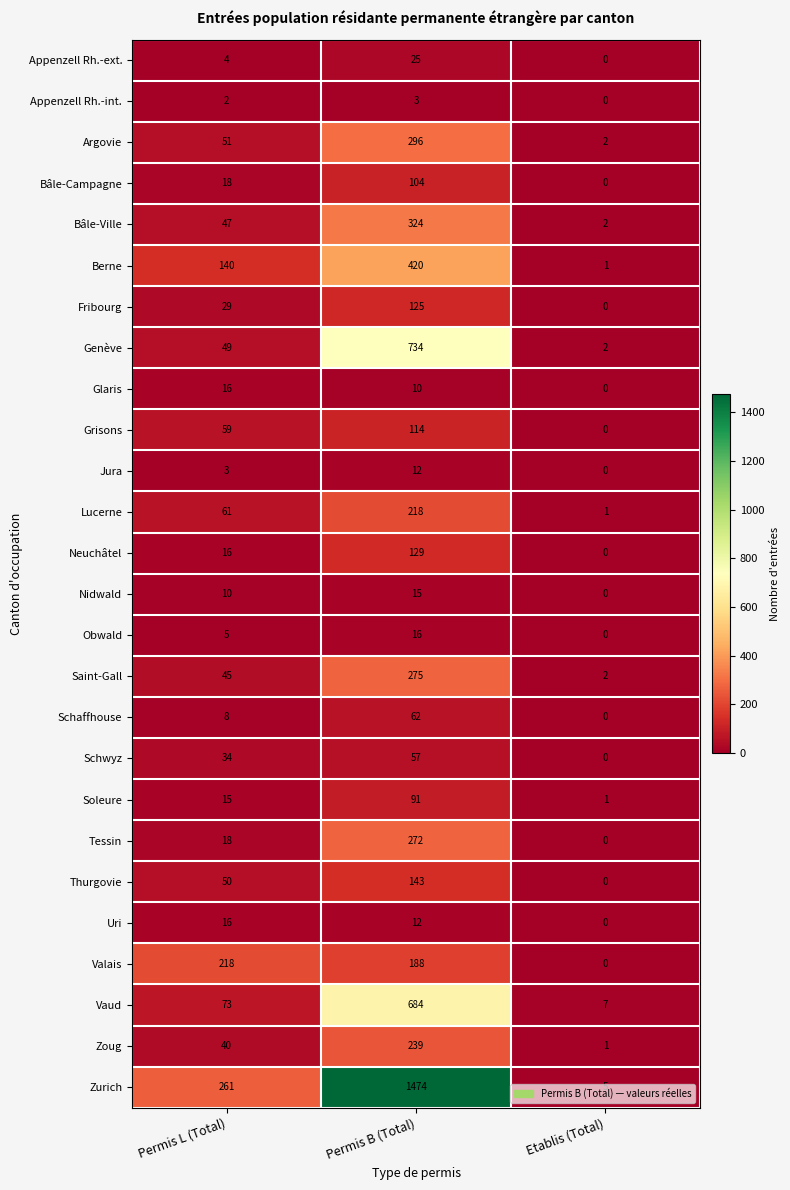

What is the sum of all Fribourg values?

154